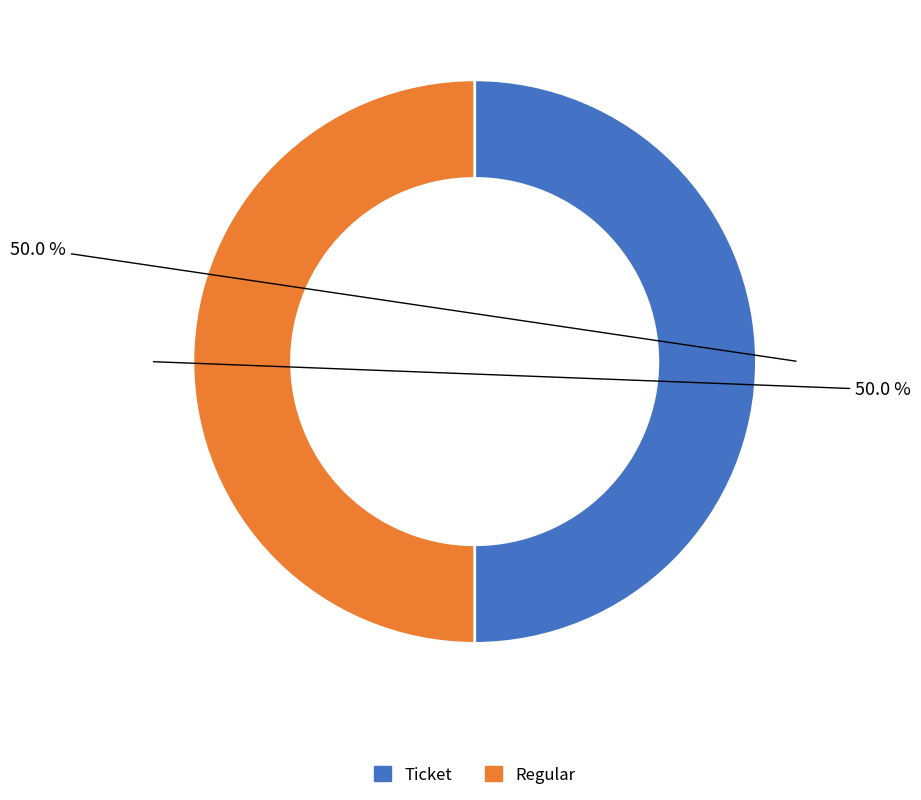

How many segments does this pie chart have?

2